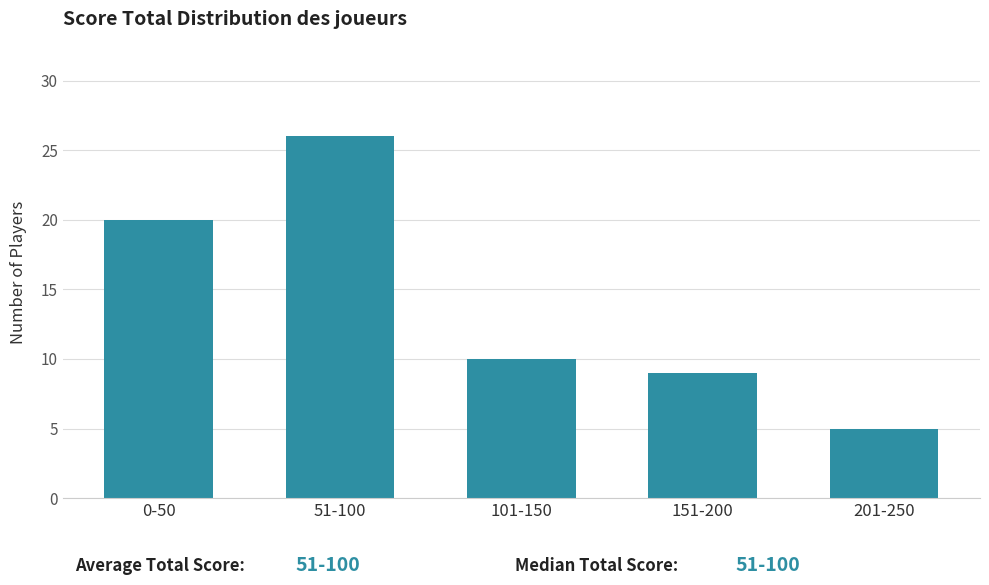

Reading right to left, extract all data points from this chart.

5	9	10	26	20